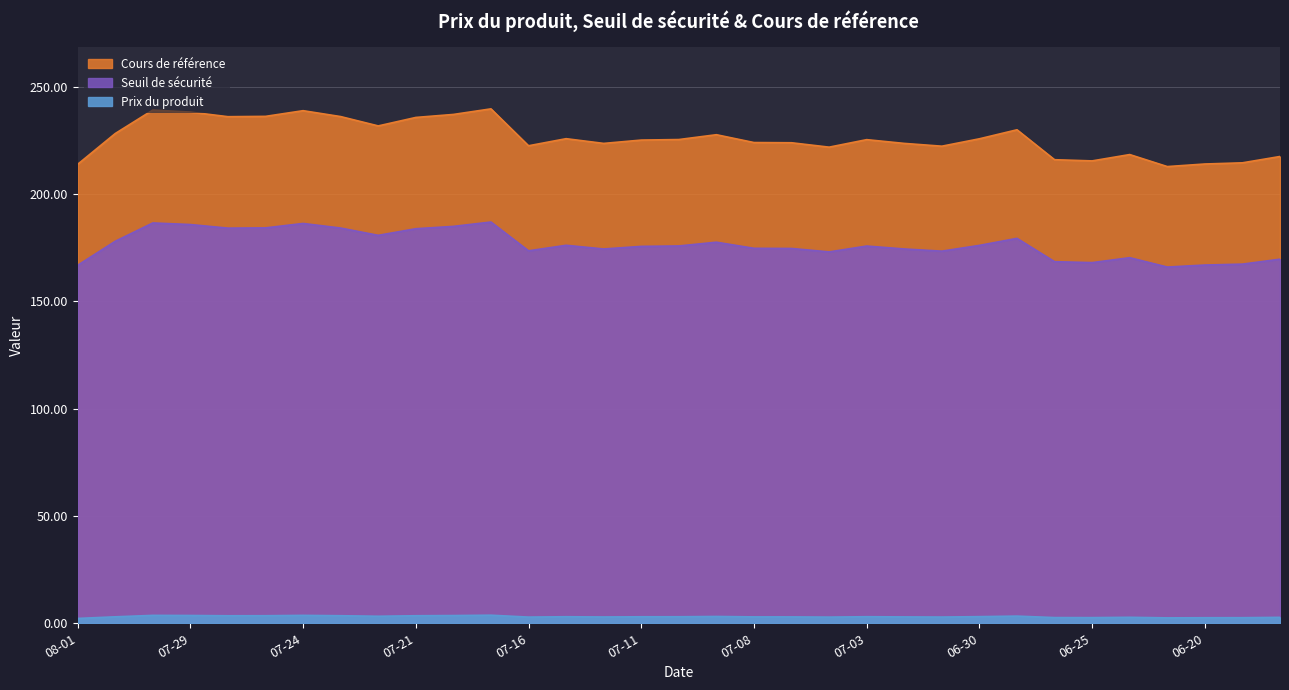

The value of Seuil de sécurité at 2025-07-23 is 236.2. True or false?

True